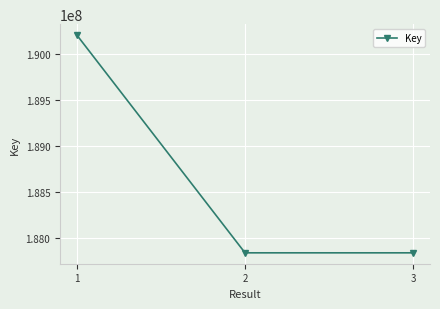

Approximately how many times larger is the value at 1 compared to 3?

1.0